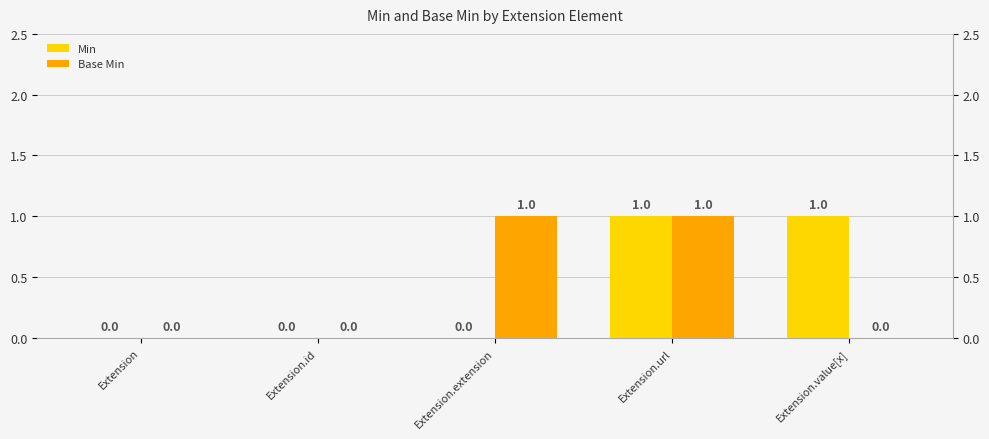

What is the value of the Min bar at the 5th from the left?

1